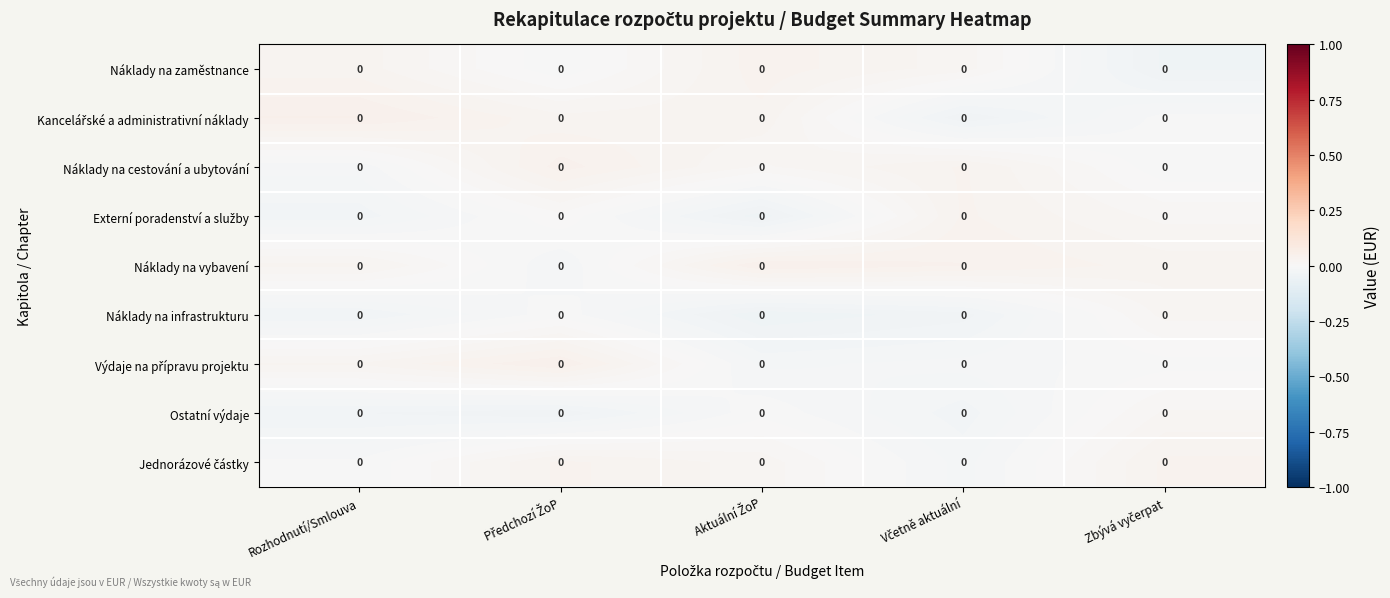

True or false: Kancelářské a administrativní náklady has a value of 0.0 at Aktuální ŽoP.

True